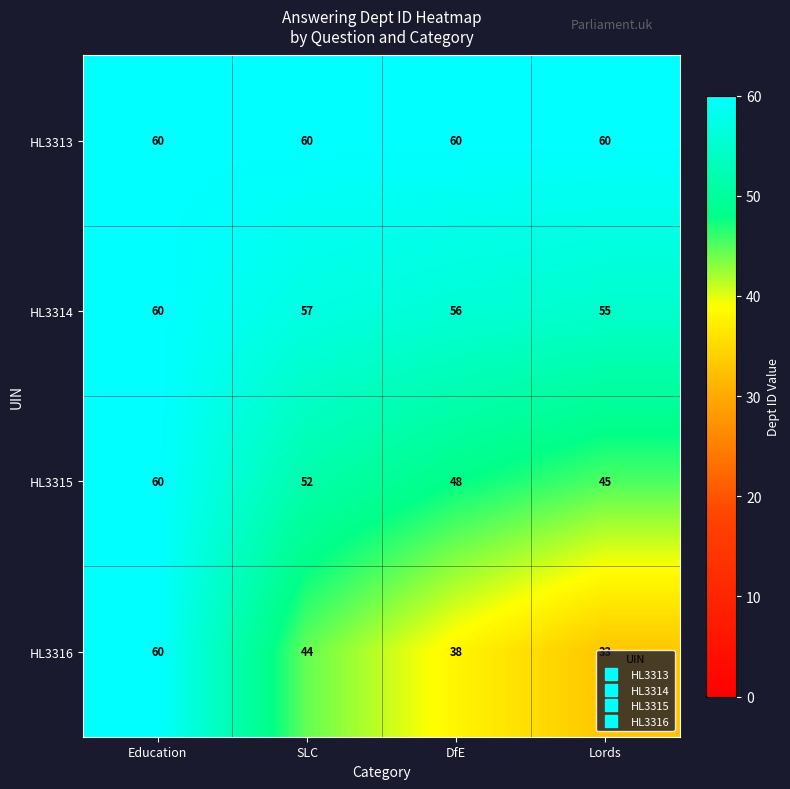

Which series has the largest total across all categories?

HL3313